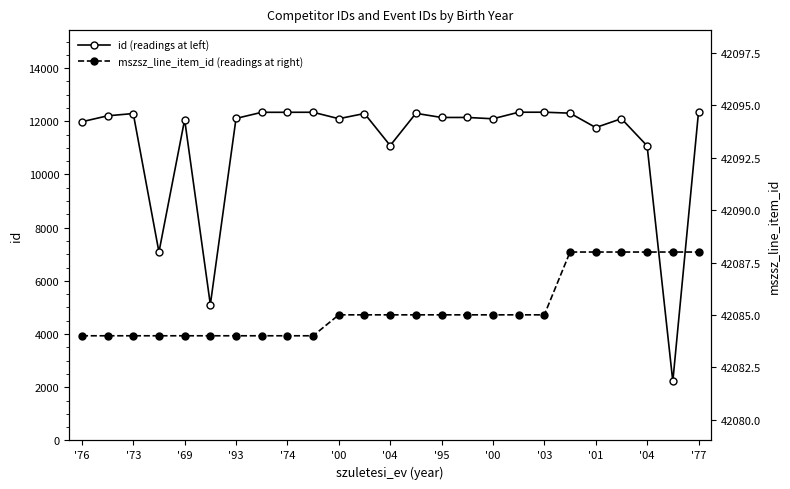

Is it true that id (readings at left) equals 3167 at '74?

False